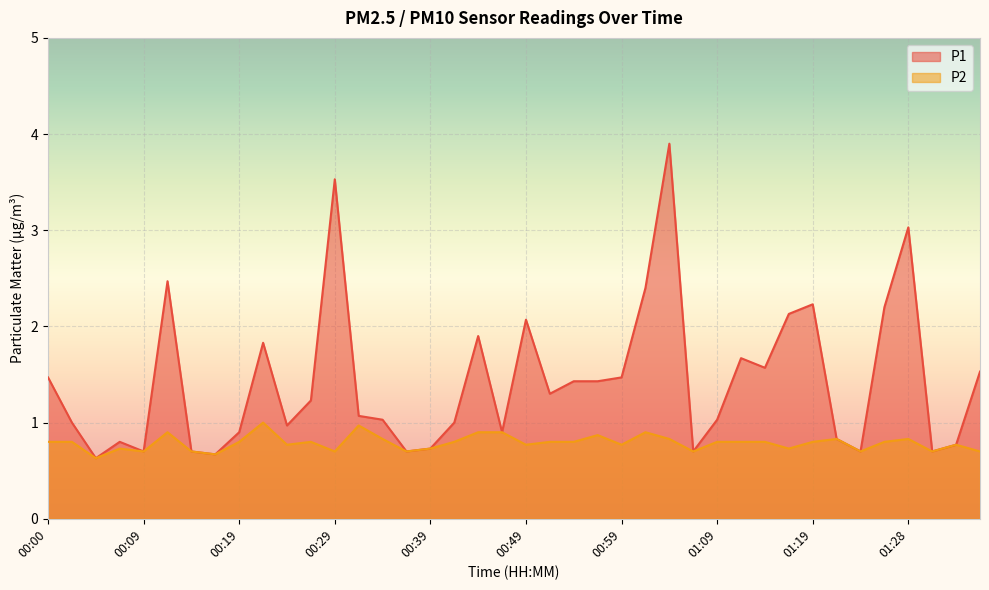

At which category does P2 reach its first local valley?

00:05